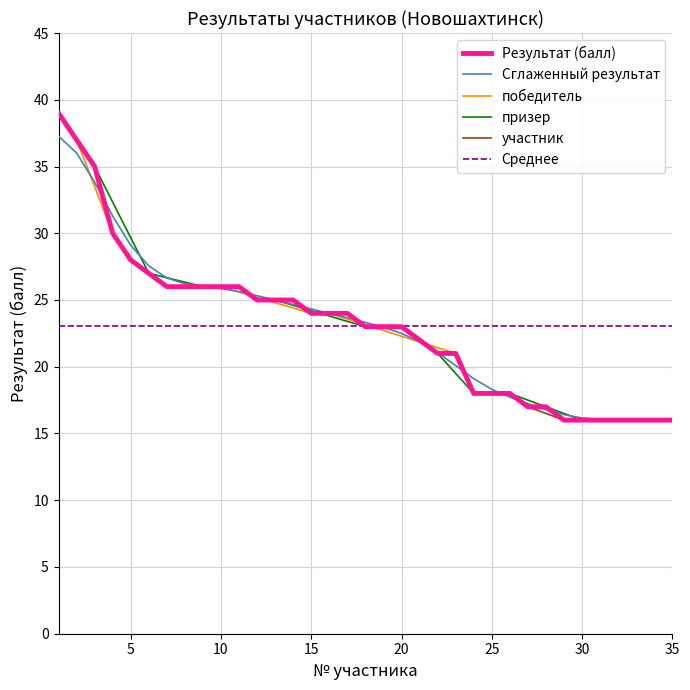

The chart shows a value of 23 at 19. True or false?

True